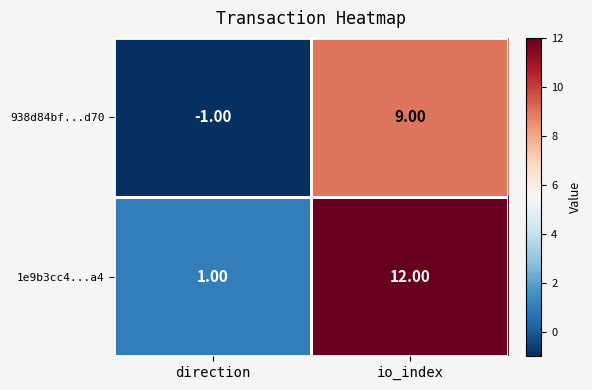

Which series has the widest spread of values?

1e9b3cc4...a4